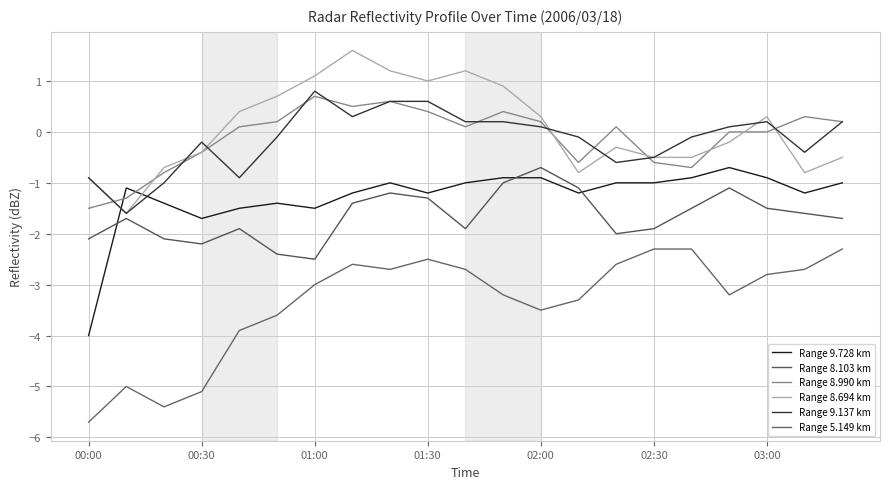

In Range 9.728 km, how many points are lower than both neighbors (excluding endpoints)?

5